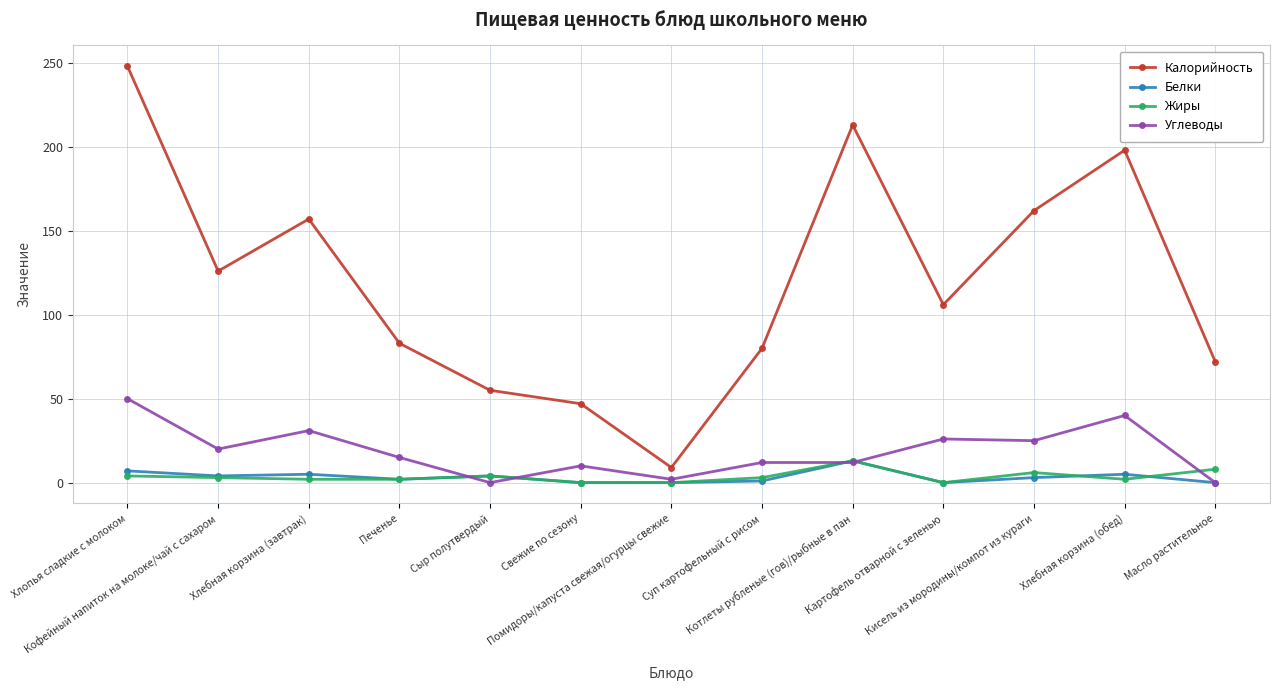

Count the number of categories in the chart.

13